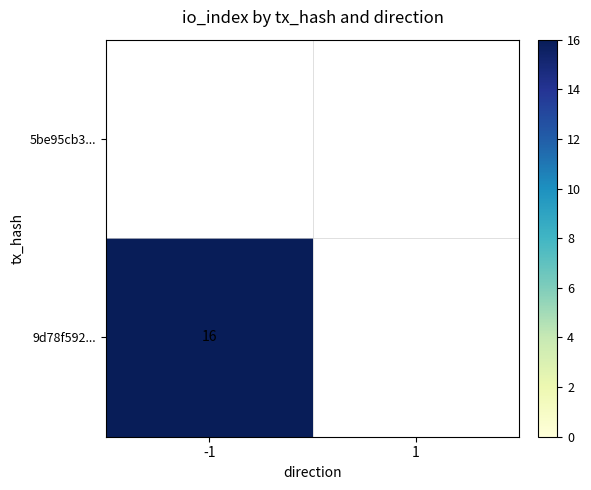

The 9d78f592... series shows 16 at -1. True or false?

True